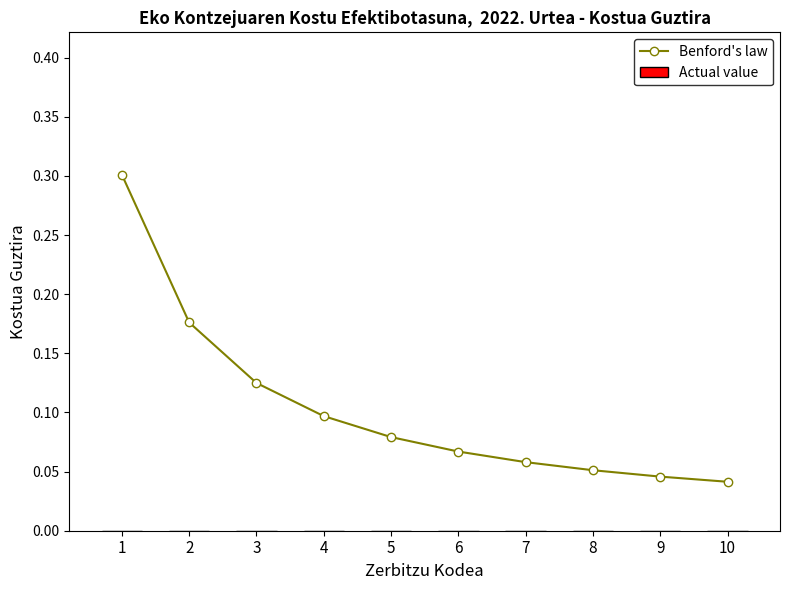

True or false: the data shows 0.1 at 6.

True